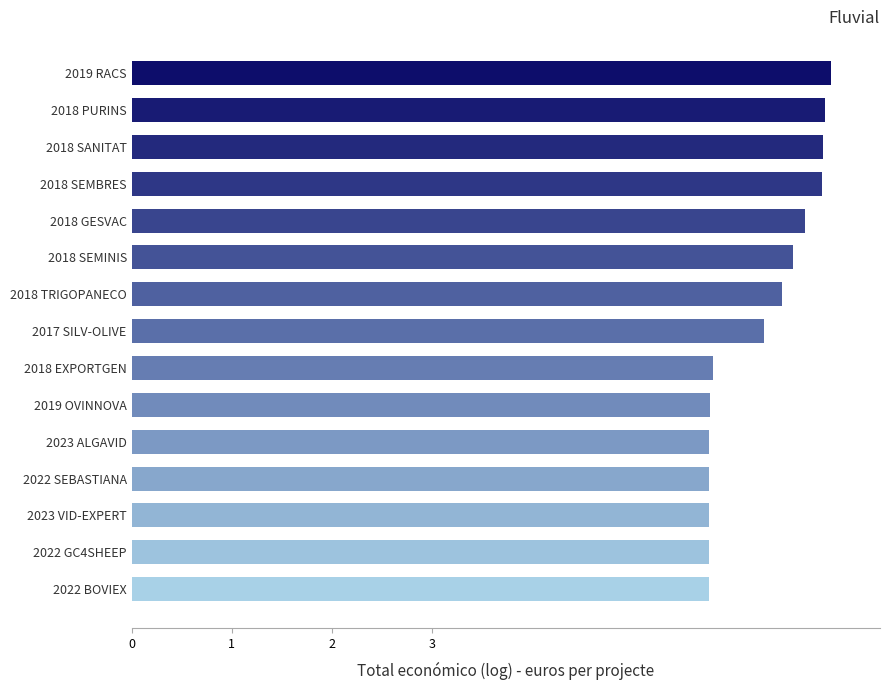

What is the sum of all values?

94.4